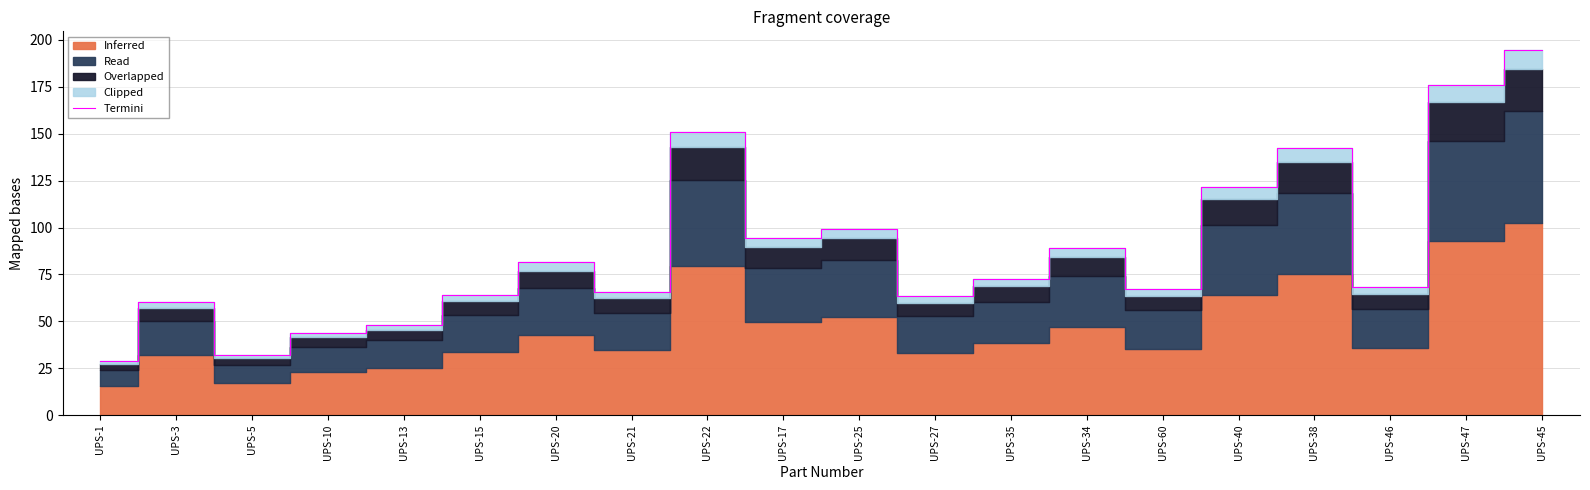

Rank the categories by value from highest to lowest.

UPS-45, UPS-47, UPS-22, UPS-38, UPS-40, UPS-25, UPS-17, UPS-34, UPS-20, UPS-35, UPS-46, UPS-60, UPS-21, UPS-15, UPS-27, UPS-3, UPS-13, UPS-10, UPS-5, UPS-1